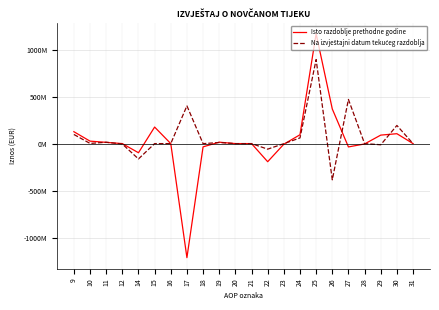

True or false: Na izvještajni datum tekućeg razdoblja has more than 1 interior local peaks.

True